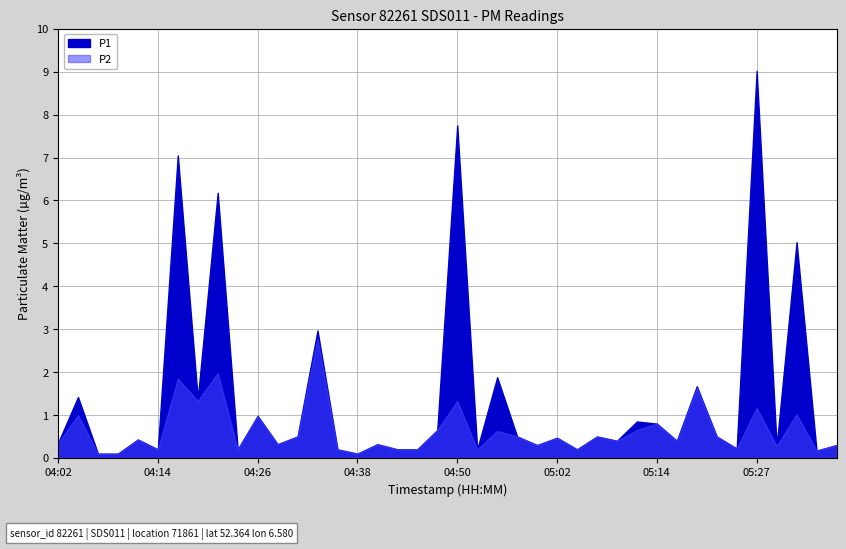

Rank the series by their maximum value, from highest to lowest.

P1, P2